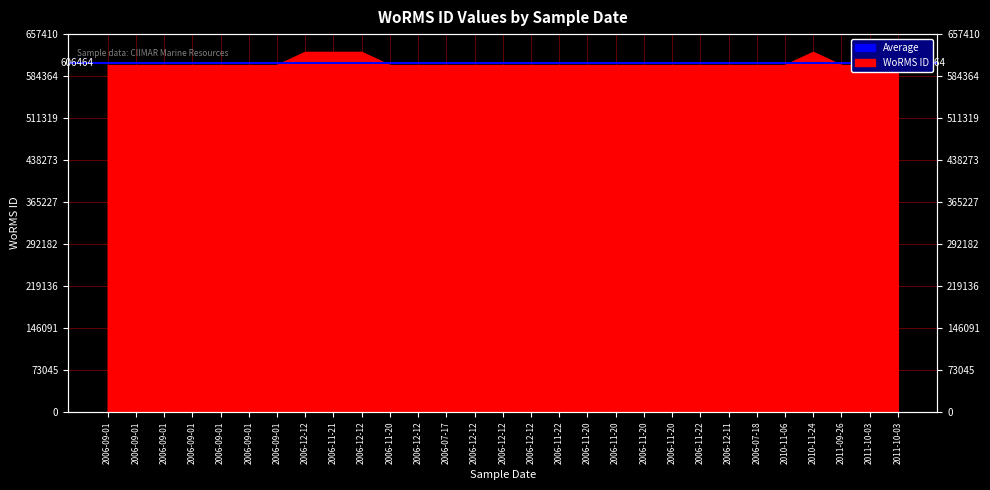

Is it true that the value at 2011-10-03 is 196973?

False